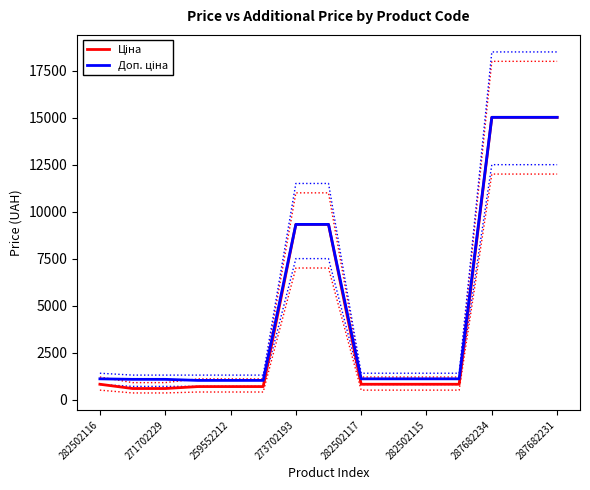

Which has a higher value, 259552212 or 9?

9